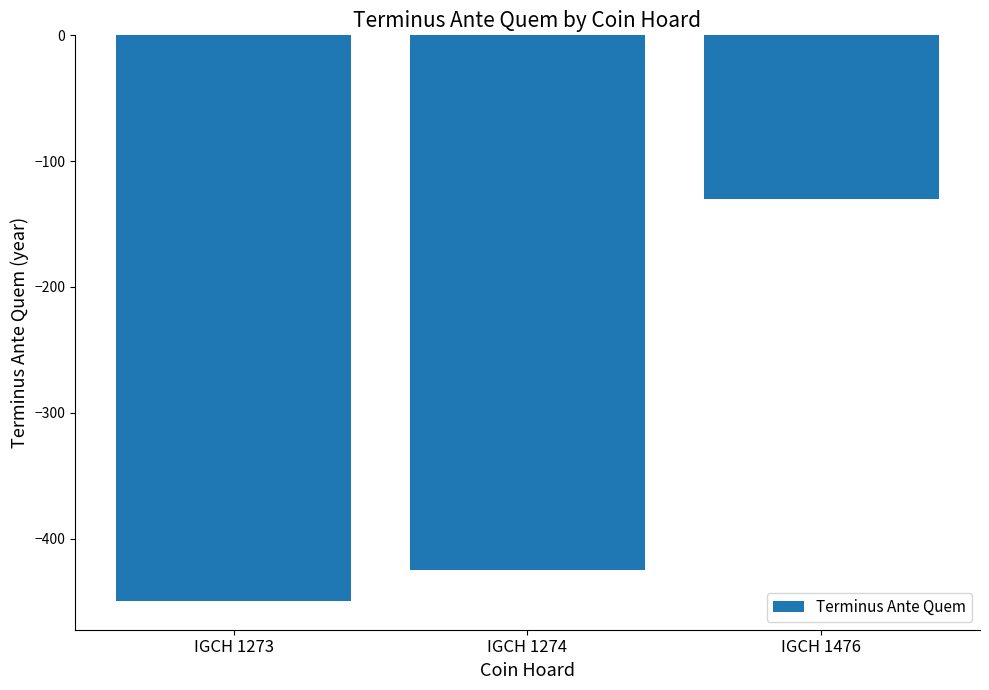

True or false: the data shows -450 at IGCH 1273.

True